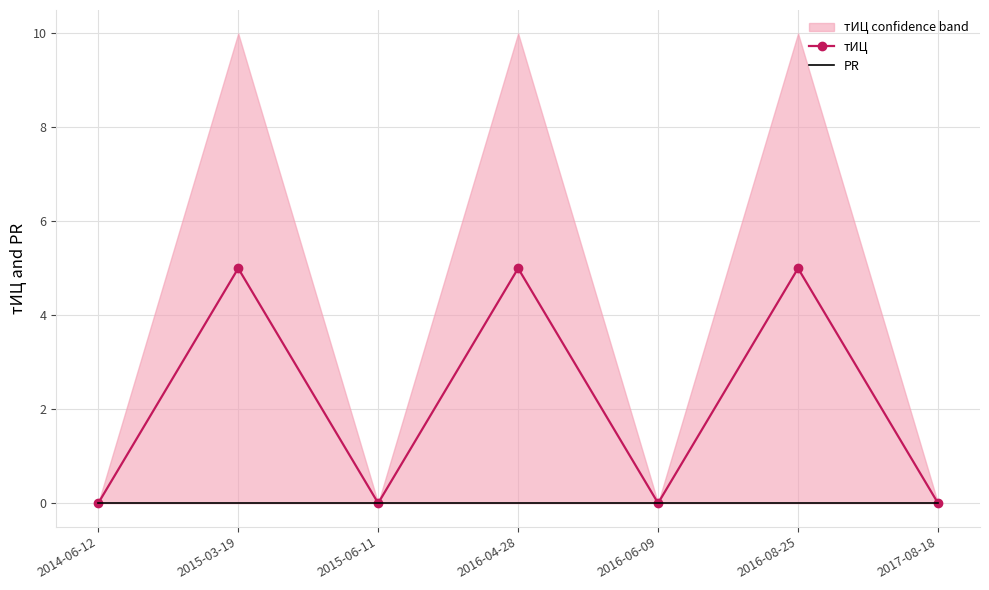

Reading right to left, what are all the values shown in this chart?

тИЦ: 0	5	0	5	0	5	0
PR: 0	0	0	0	0	0	0